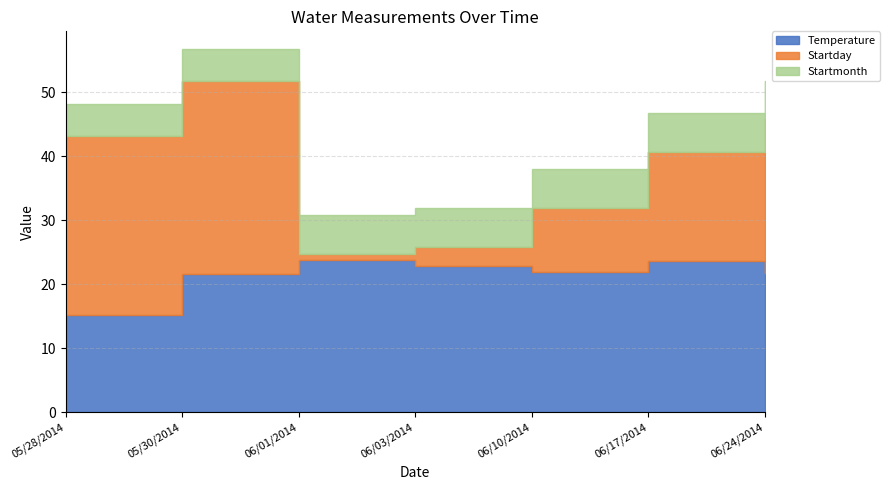

What is the spread (max minus min) of values at 06/03/2014?

19.9